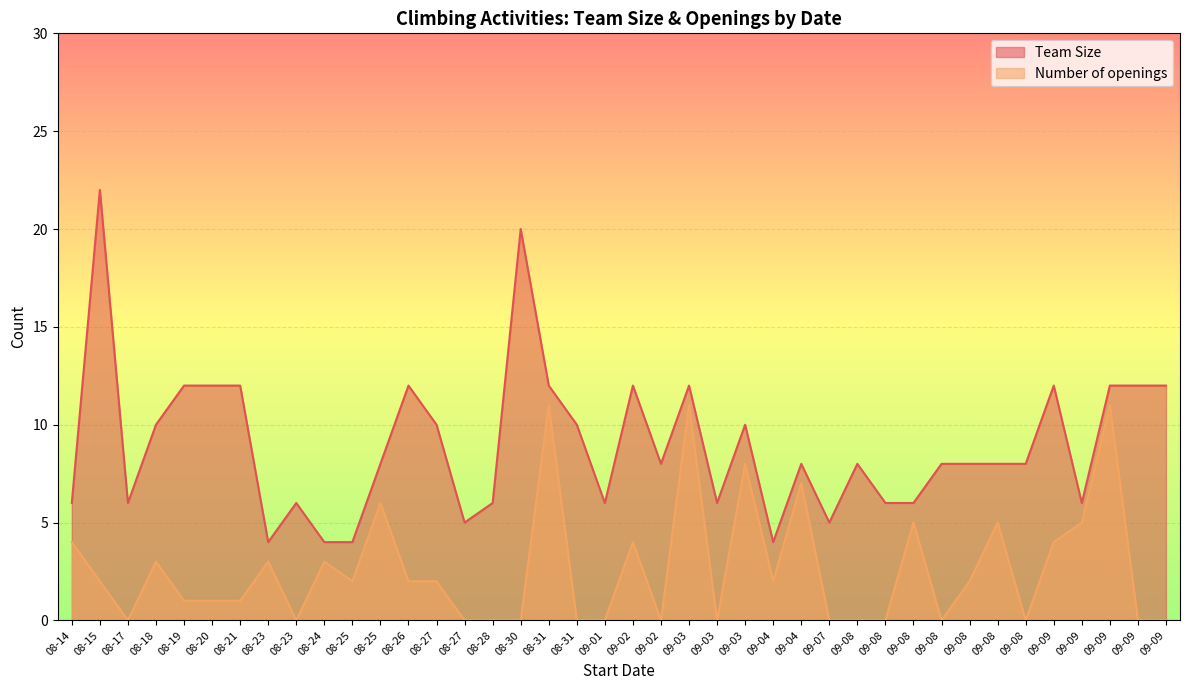

True or false: Team Size and Number of openings cross at least once.

False